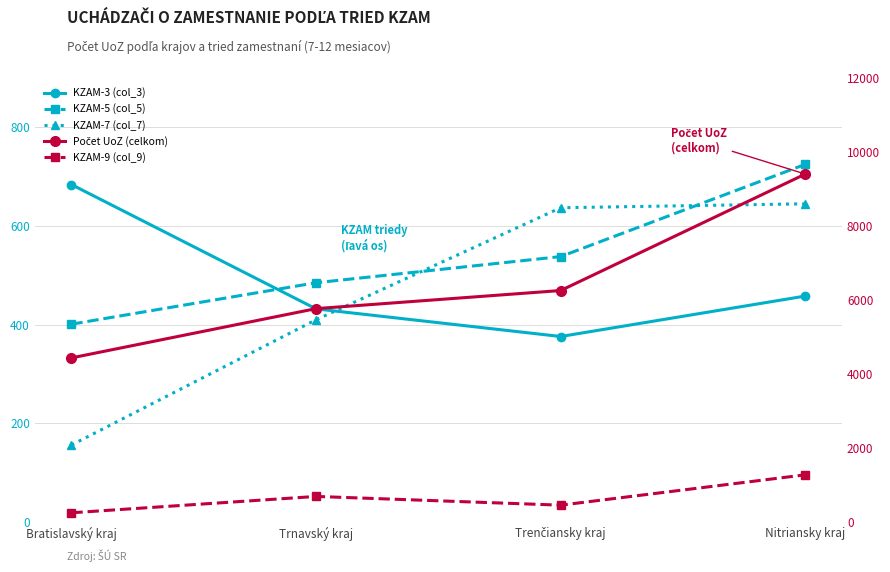

How many distinct data groups are displayed?

5